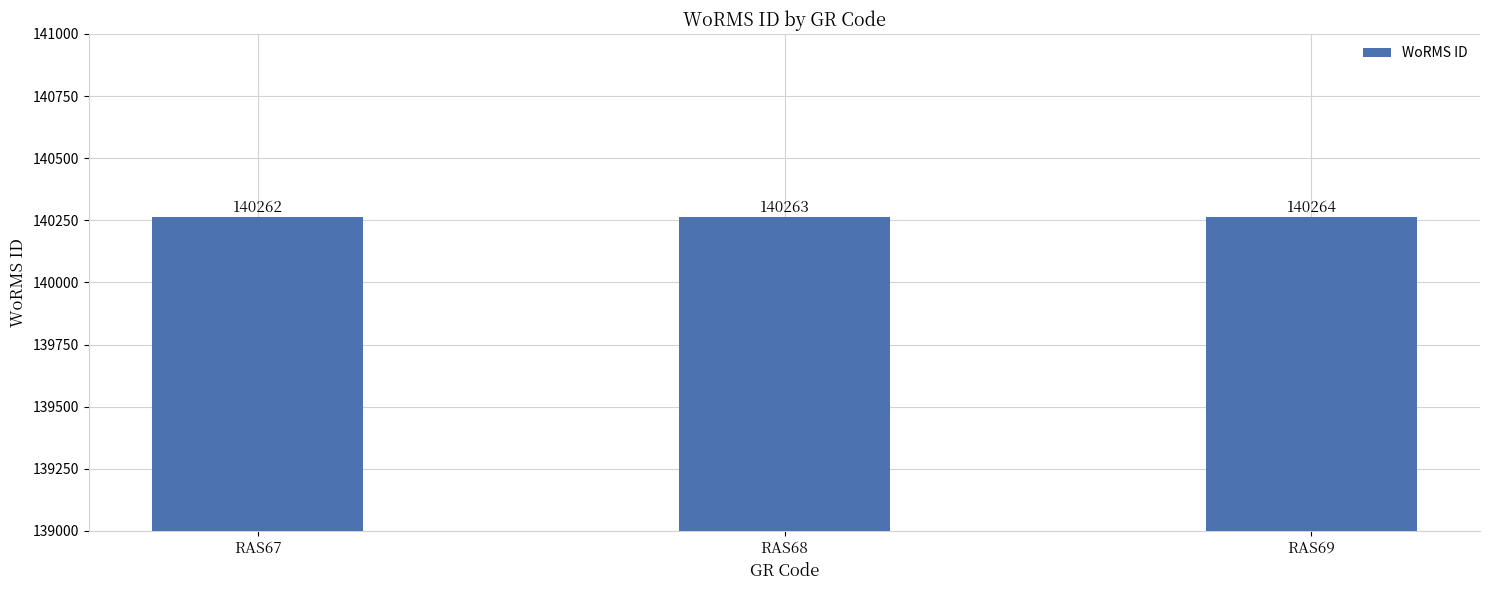

What is the sum of all values?

420789